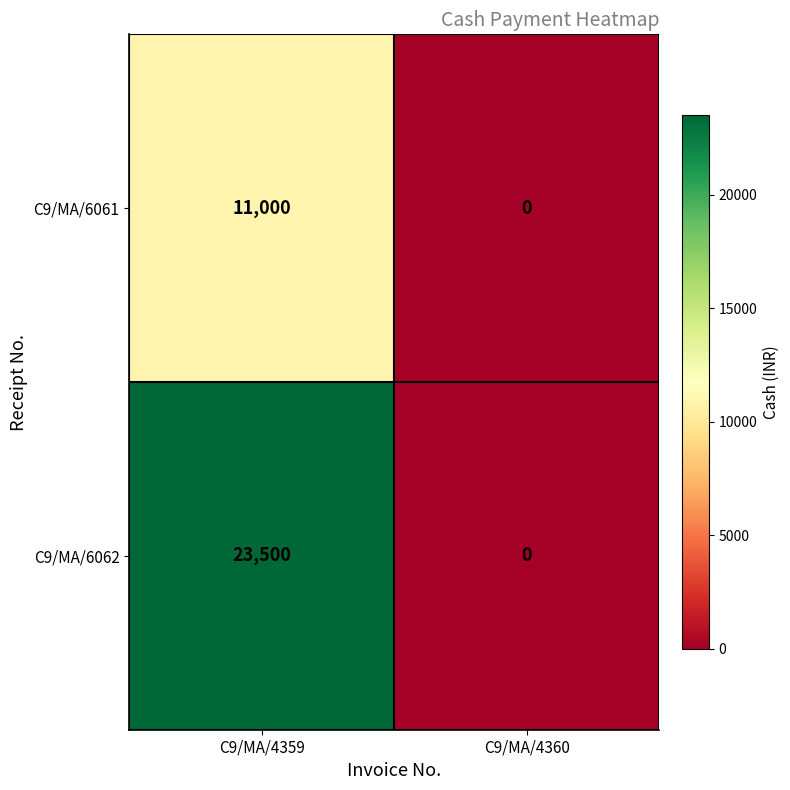

Rank the series by their maximum value, from lowest to highest.

C9/MA/6061, C9/MA/6062